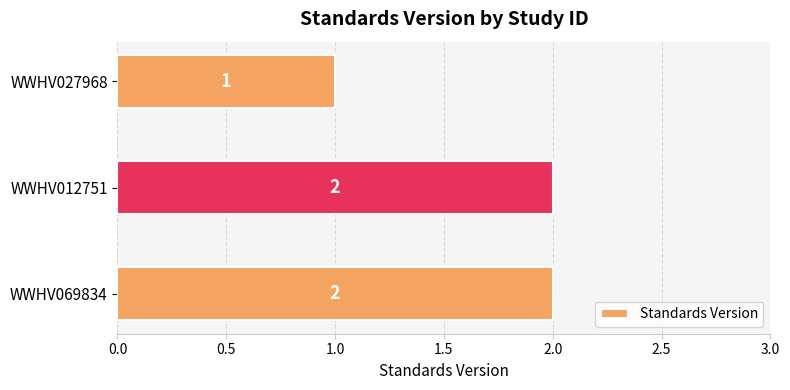

Reading bottom to top, list all the values displayed in this chart.

WWHV069834=2	WWHV012751=2	WWHV027968=1